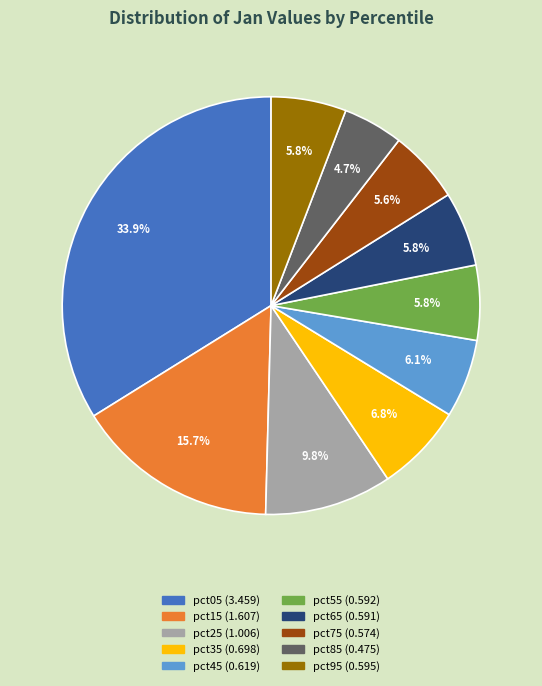

Is it true that pct95 is 6% of the pie?

True